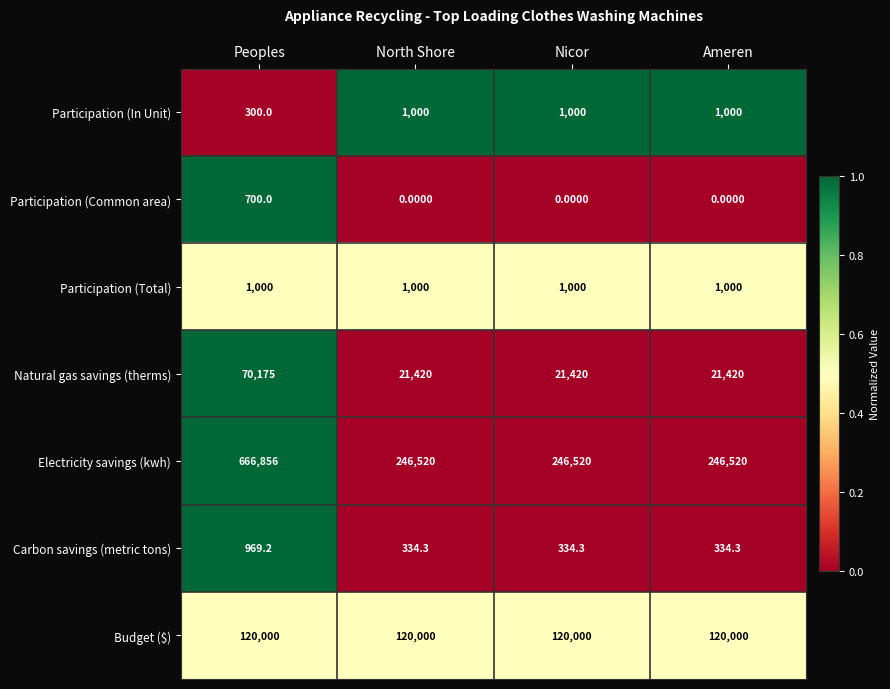

What is the average value of the Participation (In Unit) series?

825.0